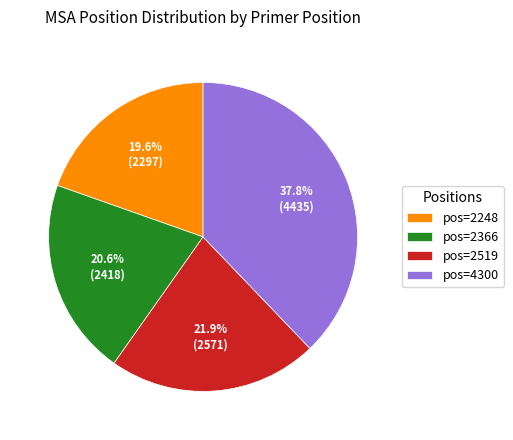

How many segments does this pie chart have?

4